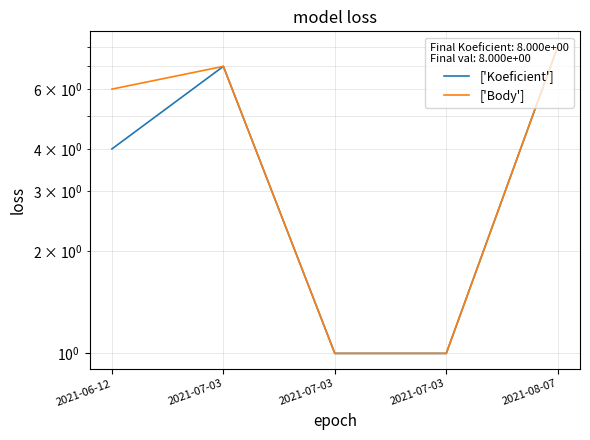

True or false: ['Body'] and ['Koeficient'] cross at least once.

False